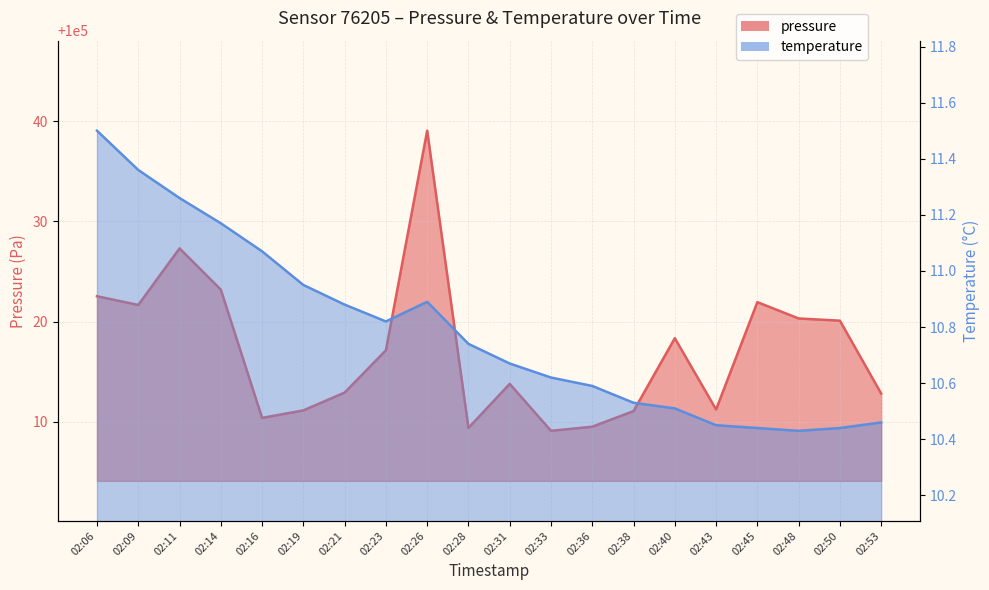

Is it true that pressure equals 100012.9 at 02:21?

True